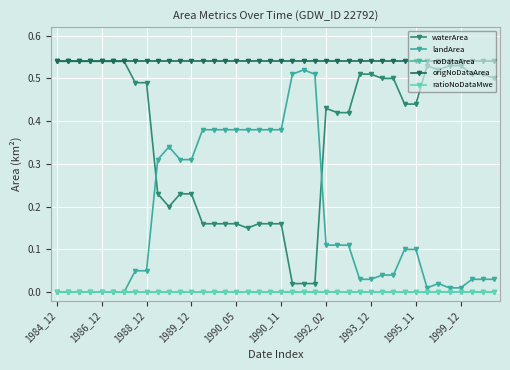

Does the chart have visible grid lines?

Yes